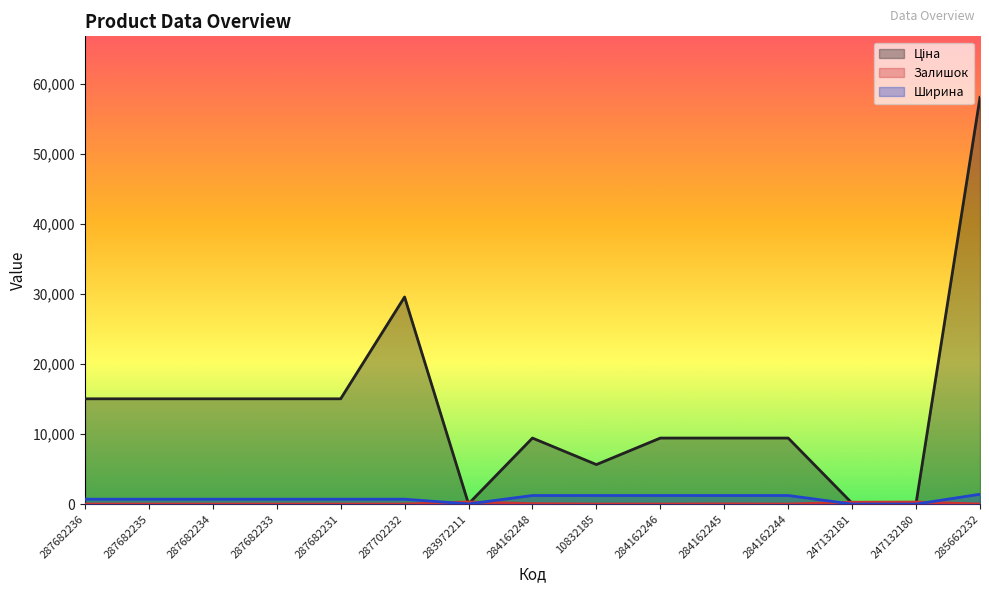

What is the greatest value displayed?

58037.0